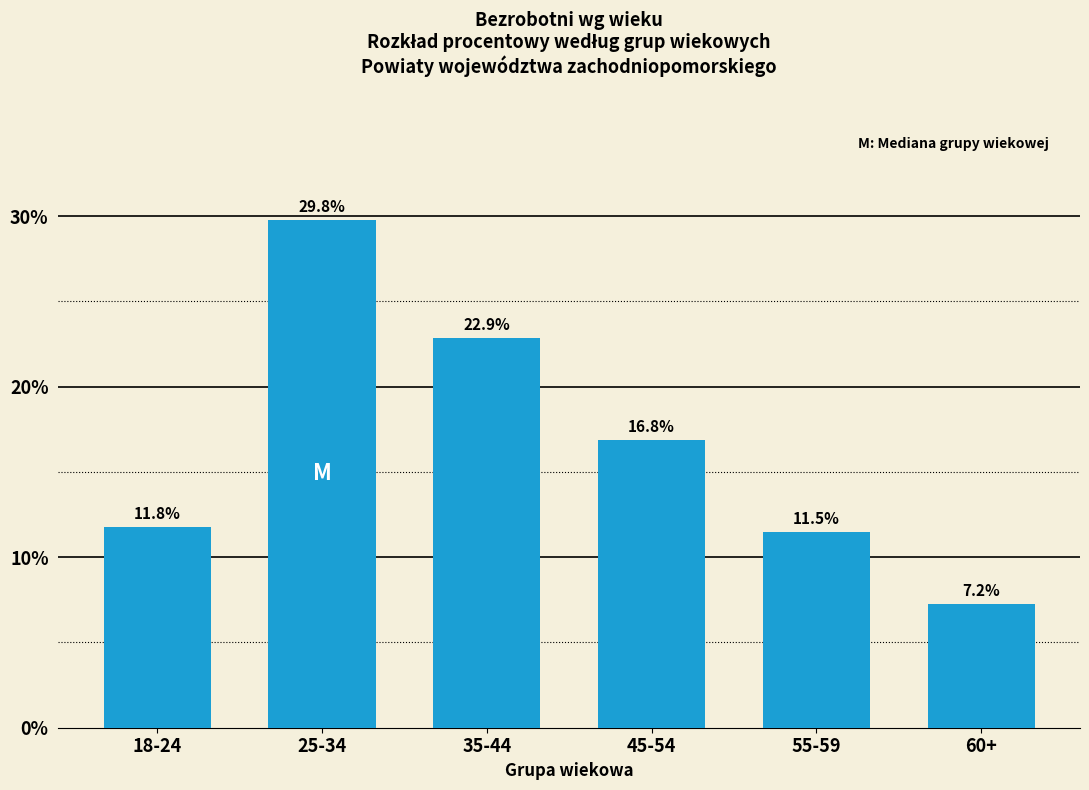

Reading right to left, extract all data points from this chart.

60+=7.2	55-59=11.5	45-54=16.8	35-44=22.9	25-34=29.8	18-24=11.8